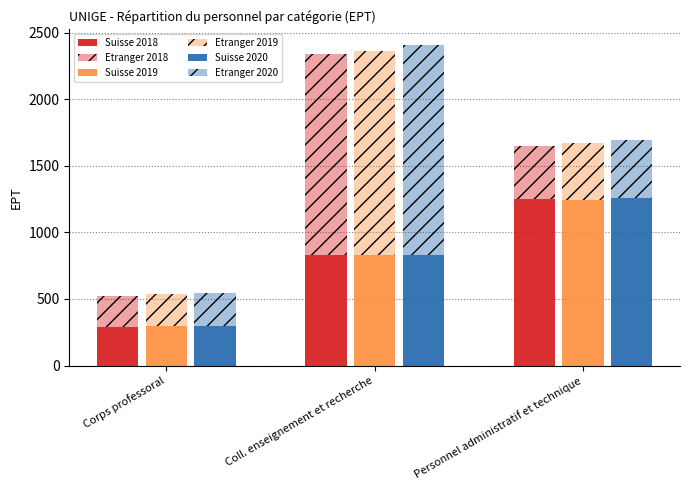

What position from the left is Corps professoral?

1